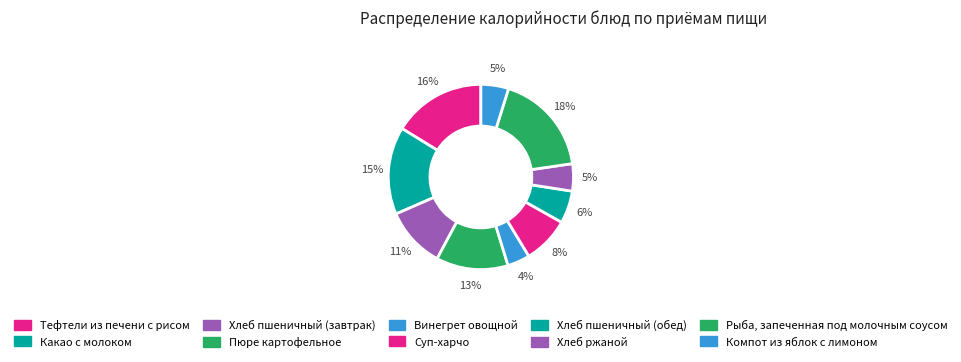

How many slices are in this pie chart?

10